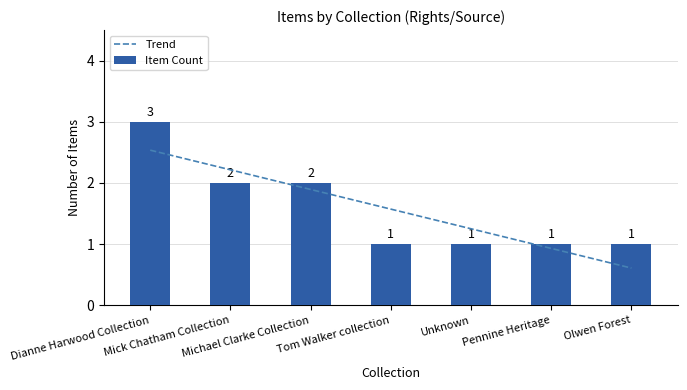

The chart shows a value of 1 at Unknown. True or false?

True